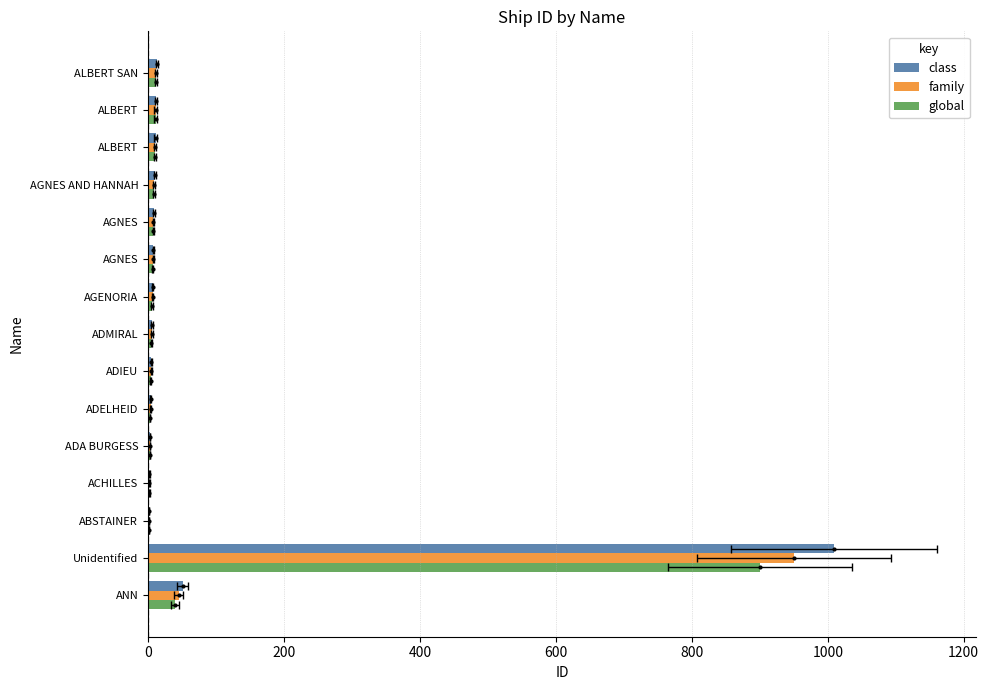

How many data points in global are above 7?

7